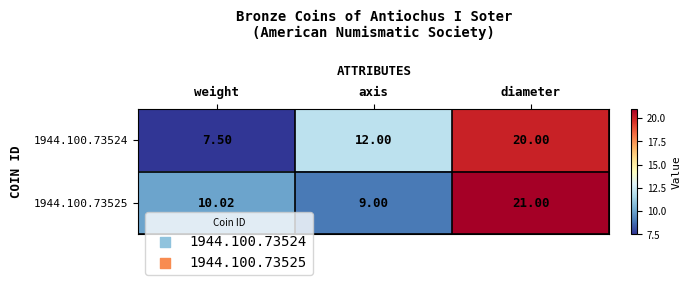

Is the value of 1944.100.73524 at weight greater than the value of 1944.100.73525 at diameter?

No